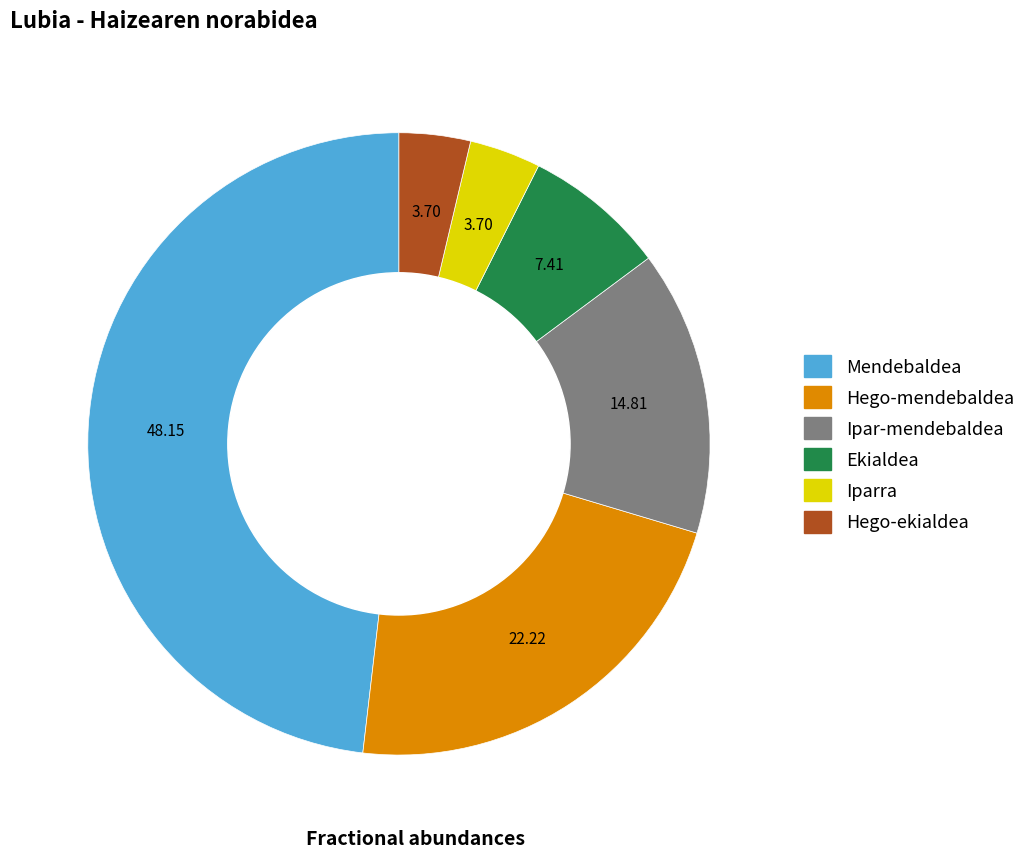

Which category has the biggest portion of the pie?

Mendebaldea